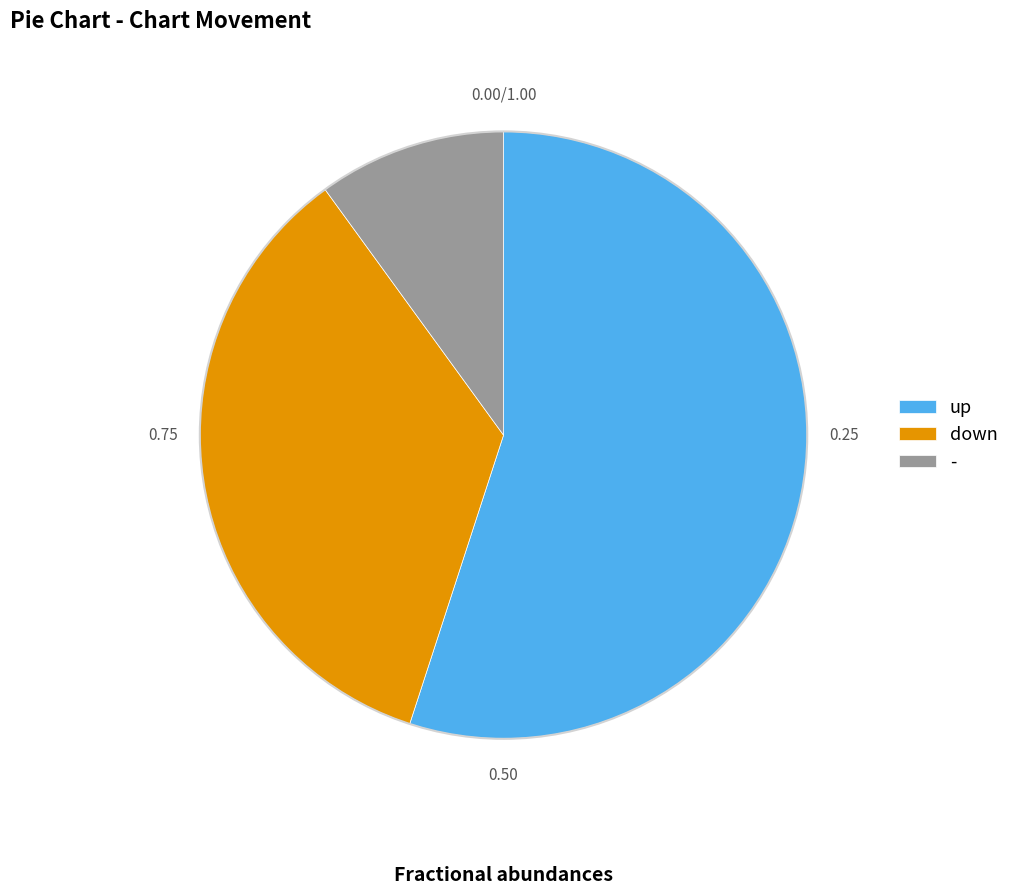

Count the number of slices in the pie.

3